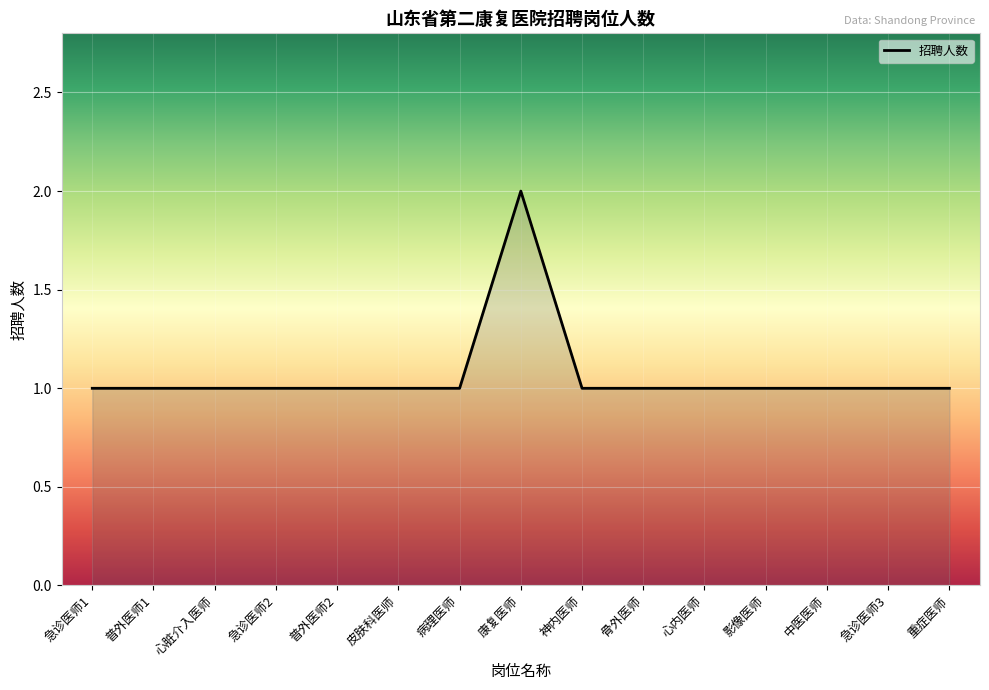

At which category does the data reach its first local peak?

康复医师